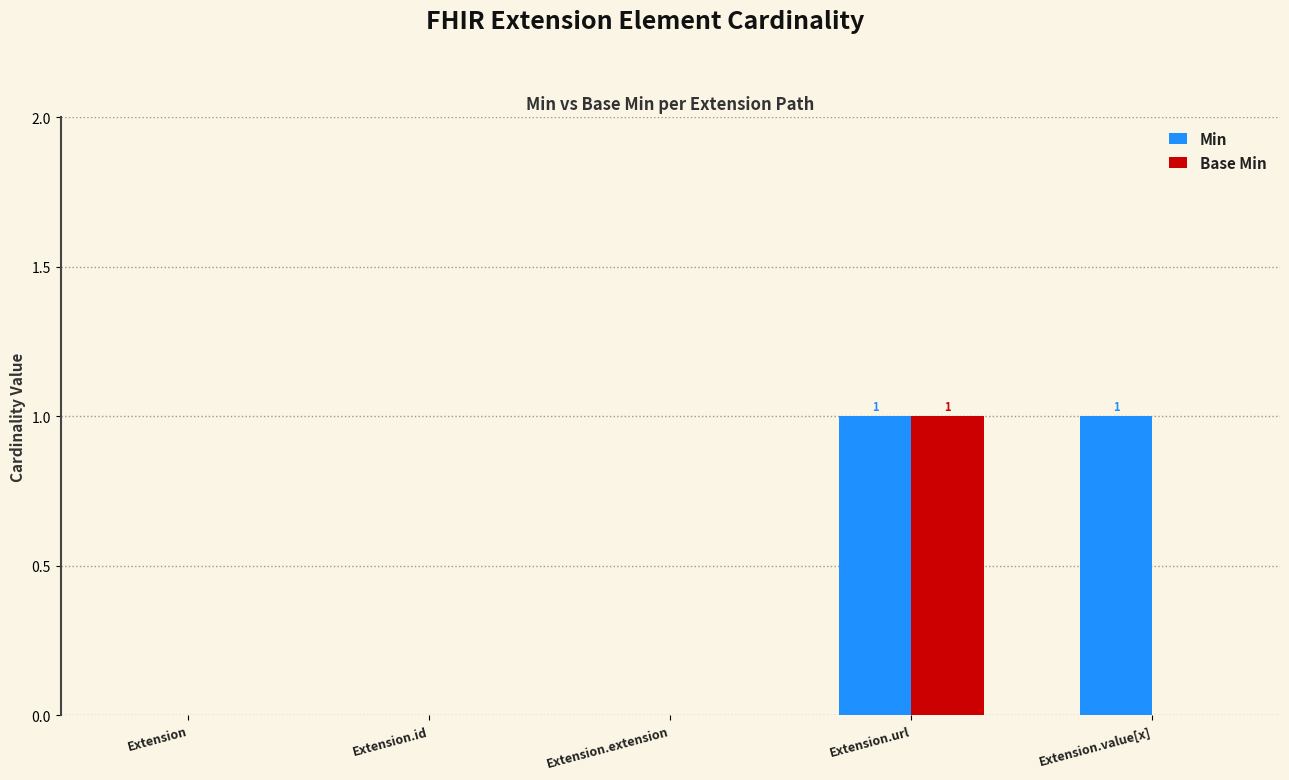

Reading left to right, transcribe all the data shown in this chart.

Min: Extension=0	Extension.id=0	Extension.extension=0	Extension.url=1	Extension.value[x]=1
Base Min: Extension=0	Extension.id=0	Extension.extension=0	Extension.url=1	Extension.value[x]=0